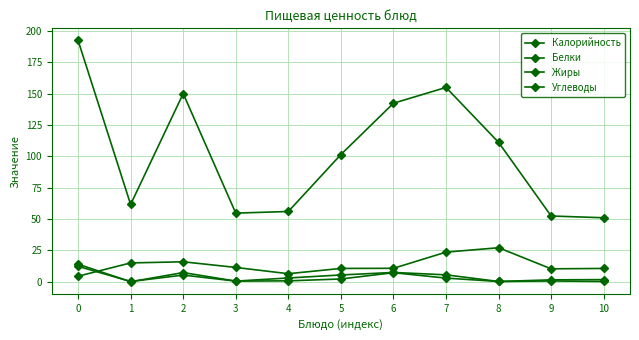

Where does the Углеводы series first go above 10?

1